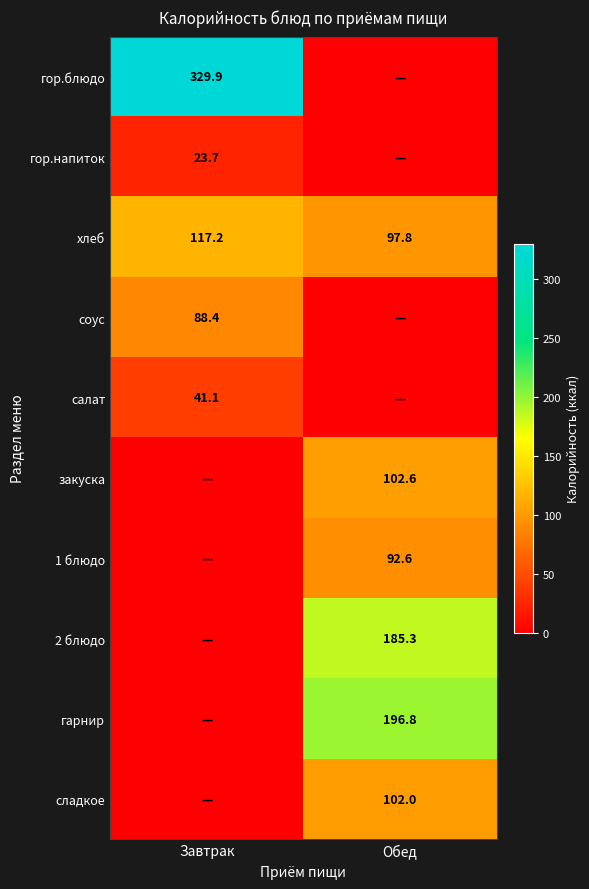

Is it true that 2 блюдо equals 75.4 at Обед?

False